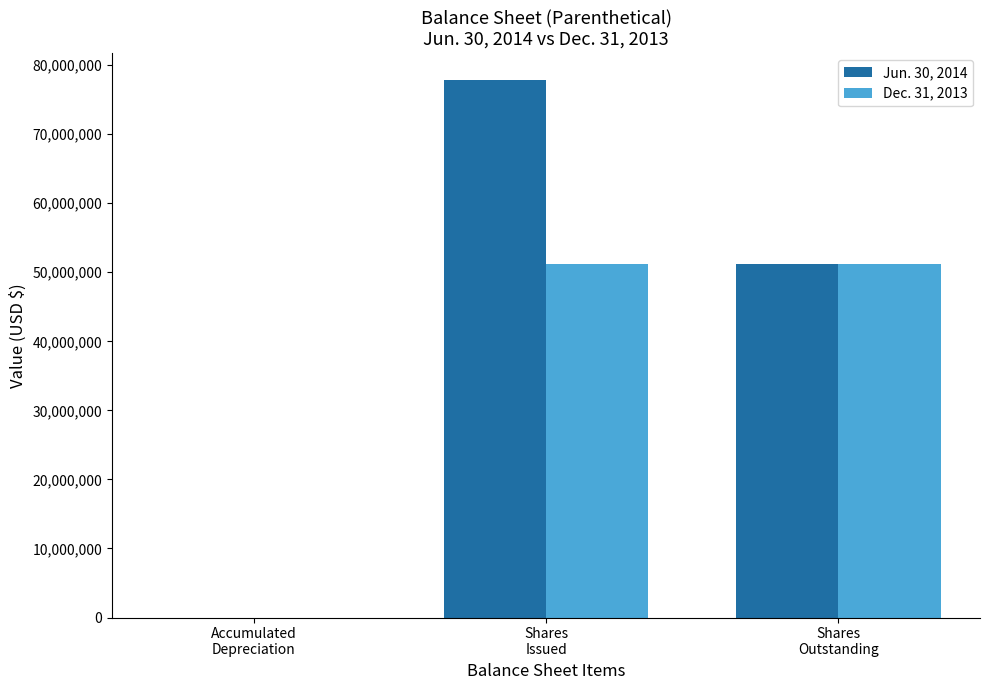

Reading left to right, what are all the values shown in this chart?

Jun. 30, 2014: 2768	77812000	51252000
Dec. 31, 2013: 827	51252000	51252000